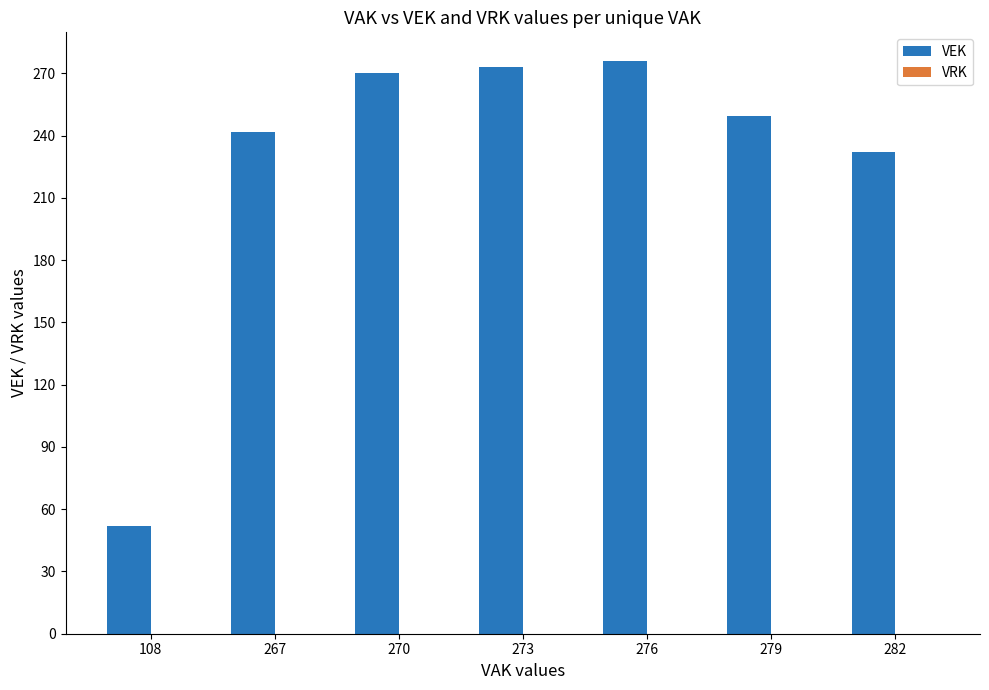

At which label is the value closest to 164?

282